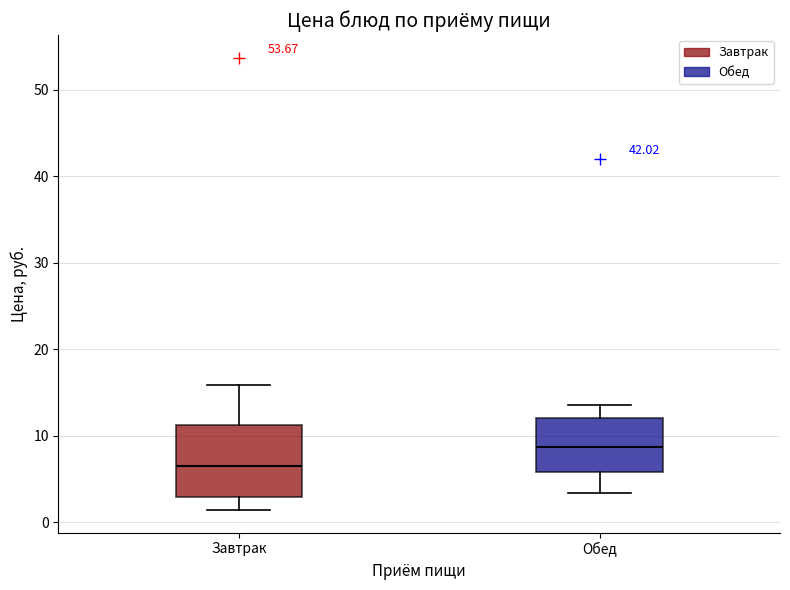

Where does the upper whisker of the box for Обед end on the y-axis? The values are not printed on the chart, so give them approximately, as read against the axis.

14